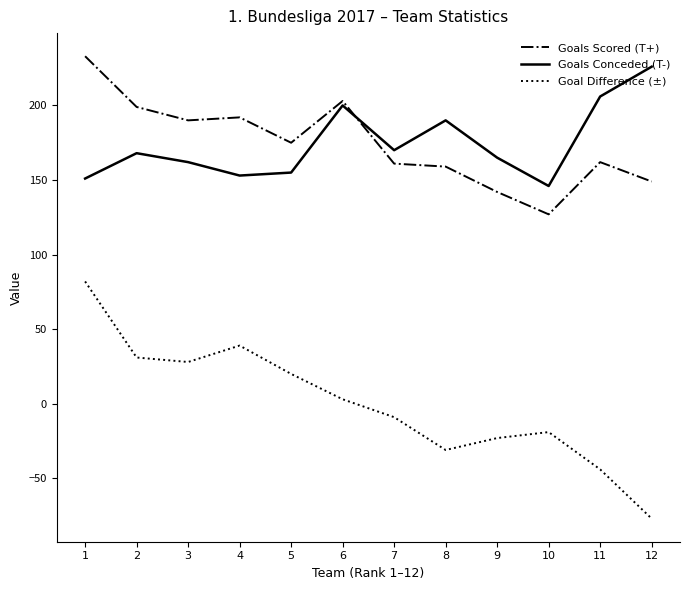

Is this an area chart (filled region under the line)?

No